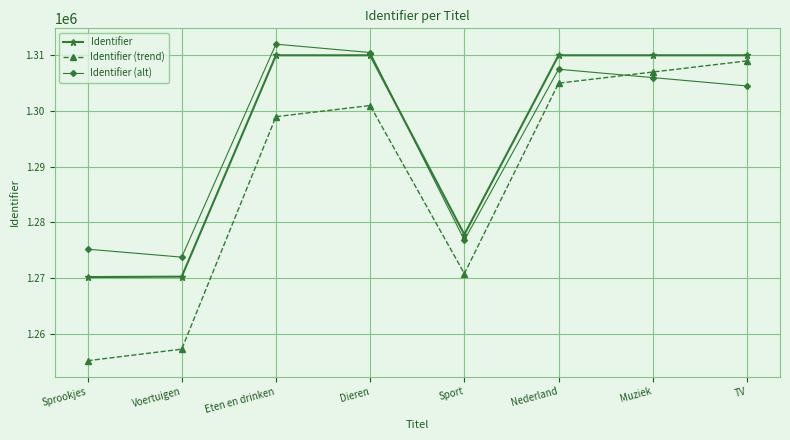

How many data points does each series have?

8